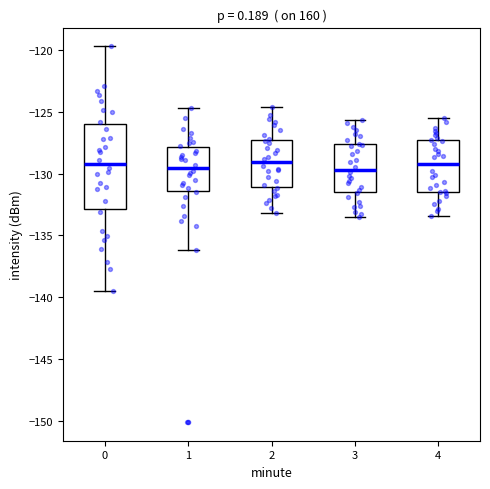

Reading left to right, transcribe this box plot: for each box, give where its median line is, the range the box spans, and where its two whiskers end, as read against the y-axis. The values are not printed on the chart, so give them approximately, as read against the axis.

0: median -129.0, box -133.0 to -126.0, whiskers -139.5 to -119.5
1: median -129.5, box -131.5 to -128.0, whiskers -136.0 to -124.5
2: median -129.0, box -131.0 to -127.0, whiskers -133.0 to -124.5
3: median -129.5, box -131.5 to -127.5, whiskers -133.5 to -125.5
4: median -129.0, box -131.5 to -127.5, whiskers -133.5 to -125.5